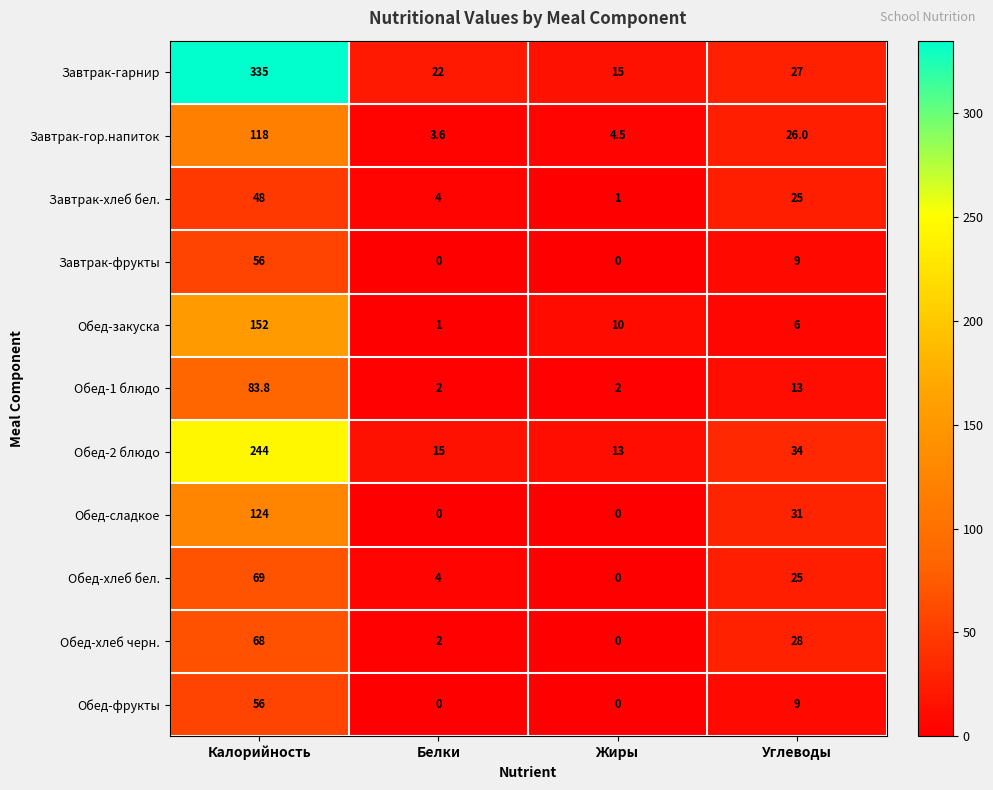

True or false: Обед-хлеб бел. has a value of -37.3 at Жиры.

False